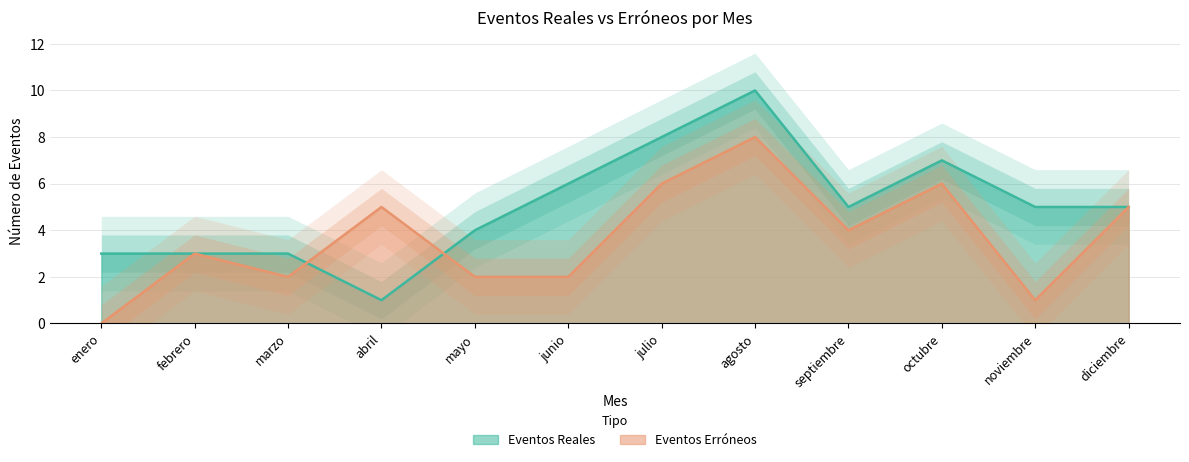

At how many categories does at least one series exceed 5?

4